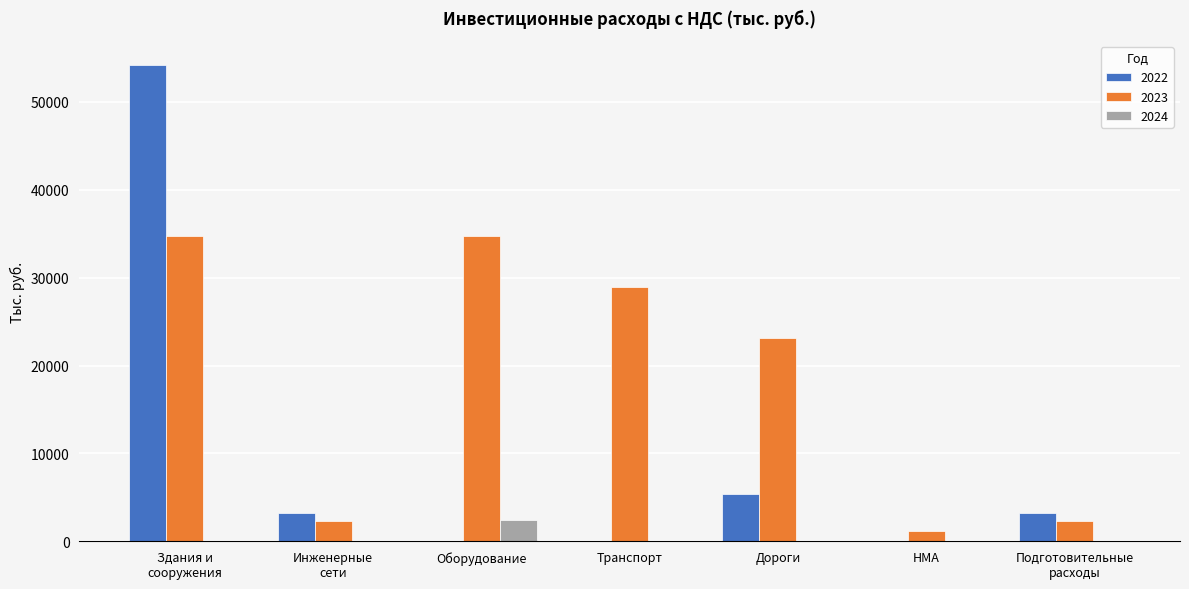

The 2023 series shows 28942.4 at Транспорт. True or false?

True